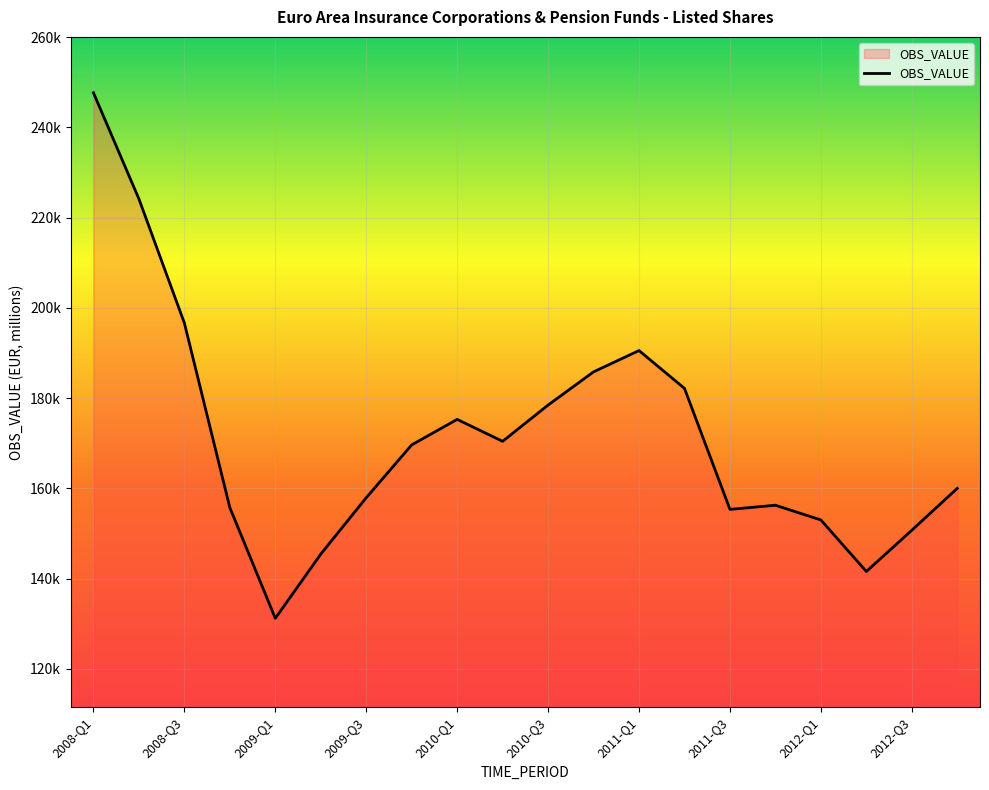

List the labels in order of value, smallest first.

2009-Q1, 2012-Q2, 2009-Q2, 2012-Q3, 2012-Q1, 2011-Q3, 2008-Q4, 2011-Q4, 2009-Q3, 2012-Q4, 2009-Q4, 2010-Q2, 2010-Q1, 2010-Q3, 2011-Q2, 2010-Q4, 2011-Q1, 2008-Q3, 2008-Q2, 2008-Q1